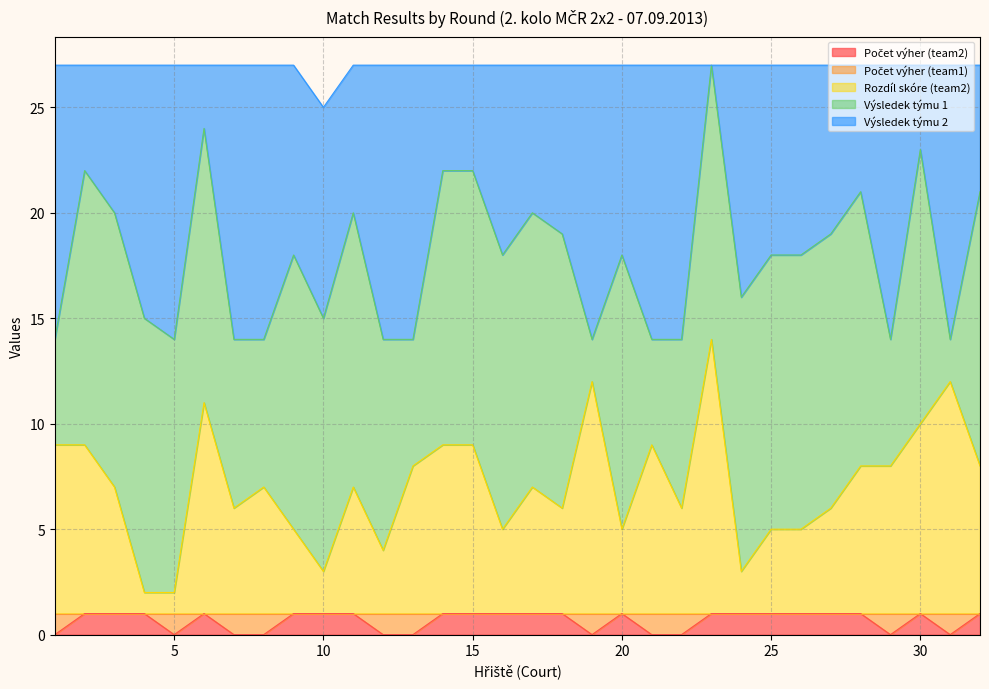

At which category is the sum across all series the highest?

23